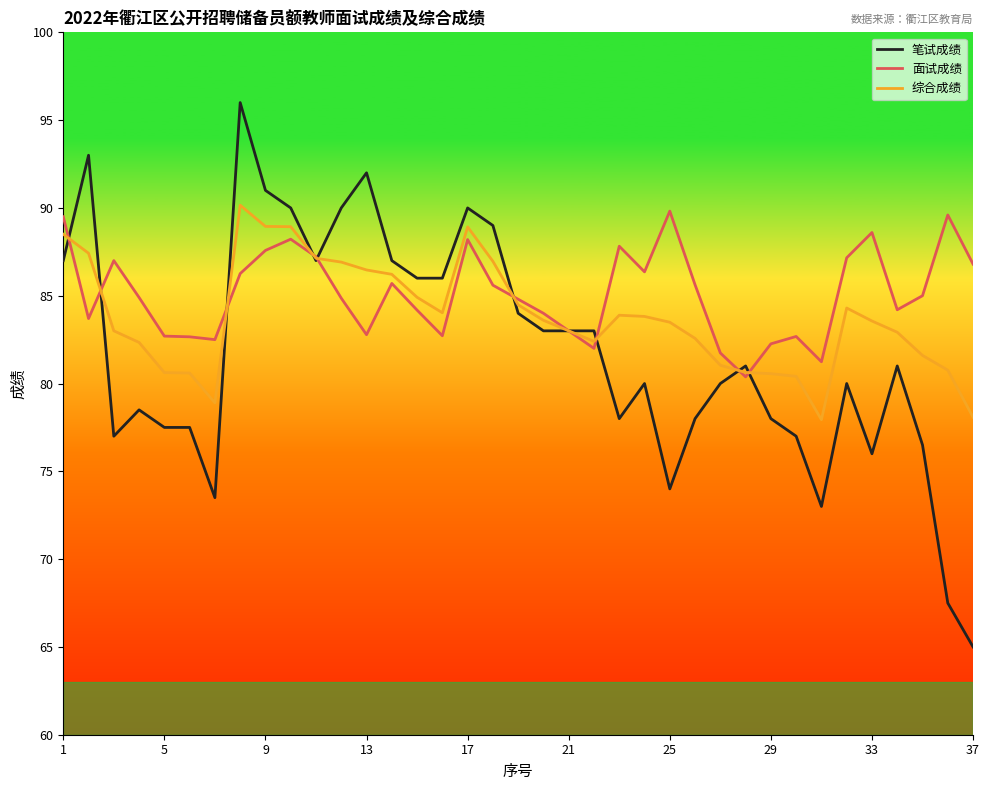

Which series has the widest spread of values?

笔试成绩